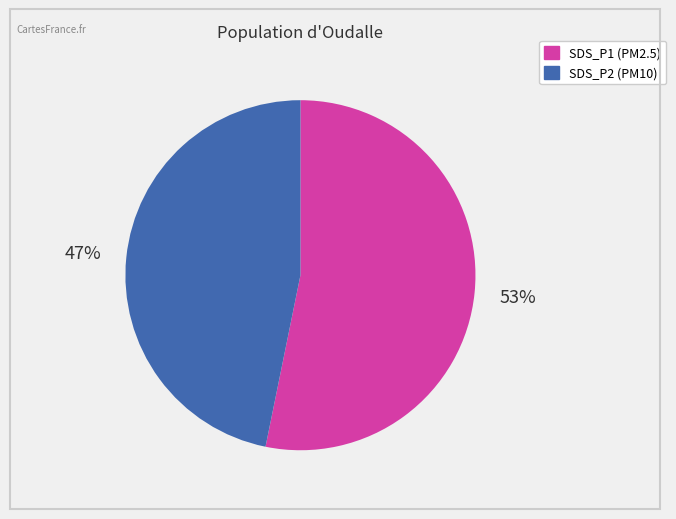

Count the number of slices in the pie.

2